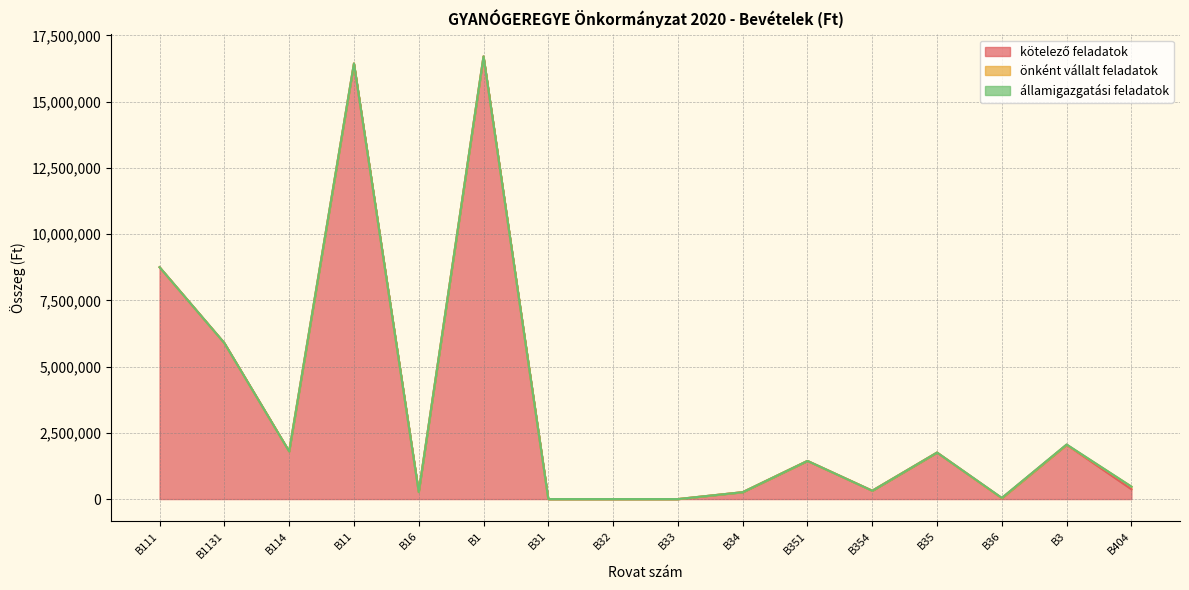

What is the spread (max minus min) of values at B36?

35000